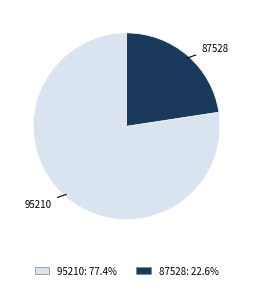

Which has a higher value, 95210 or 87528?

95210